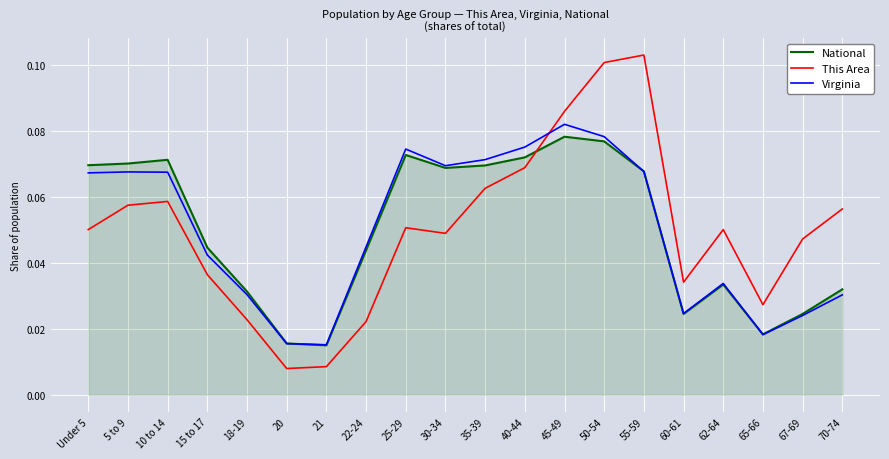

Which series ends up on top after the final intersection of National and This Area?

This Area